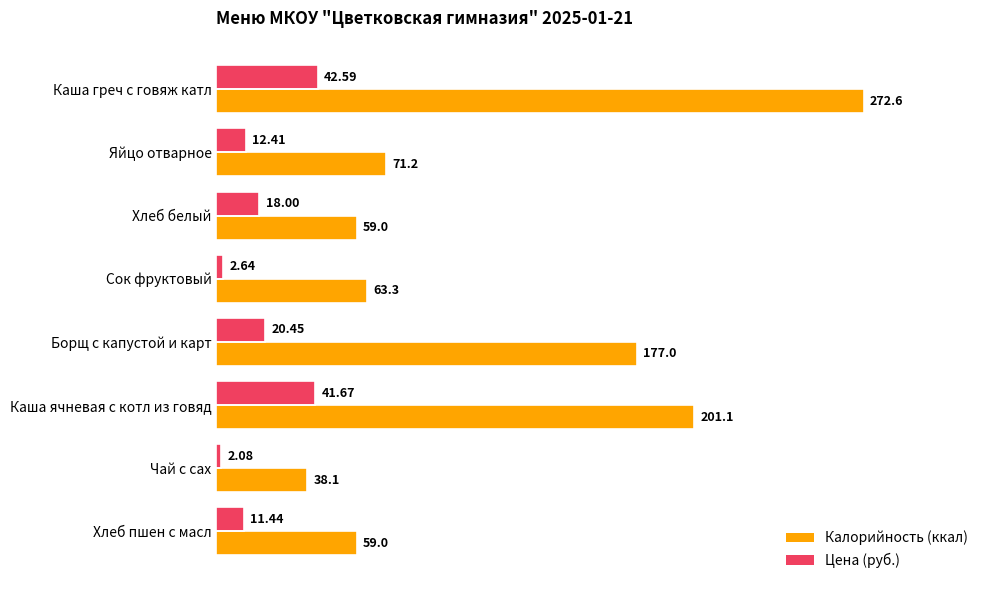

Rank the series by their average value, from highest to lowest.

Калорийность (ккал), Цена (руб.)